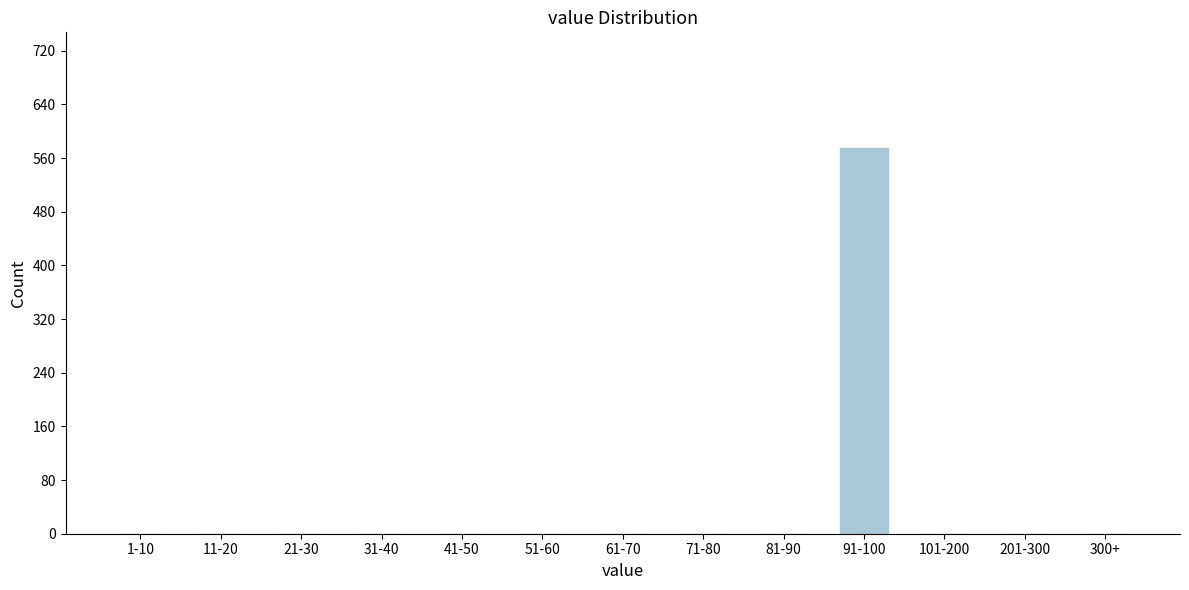

Reading left to right, list all the values displayed in this chart.

1-10=0	11-20=0	21-30=0	31-40=0	41-50=0	51-60=0	61-70=0	71-80=0	81-90=0	91-100=575	101-200=0	201-300=0	300+=0